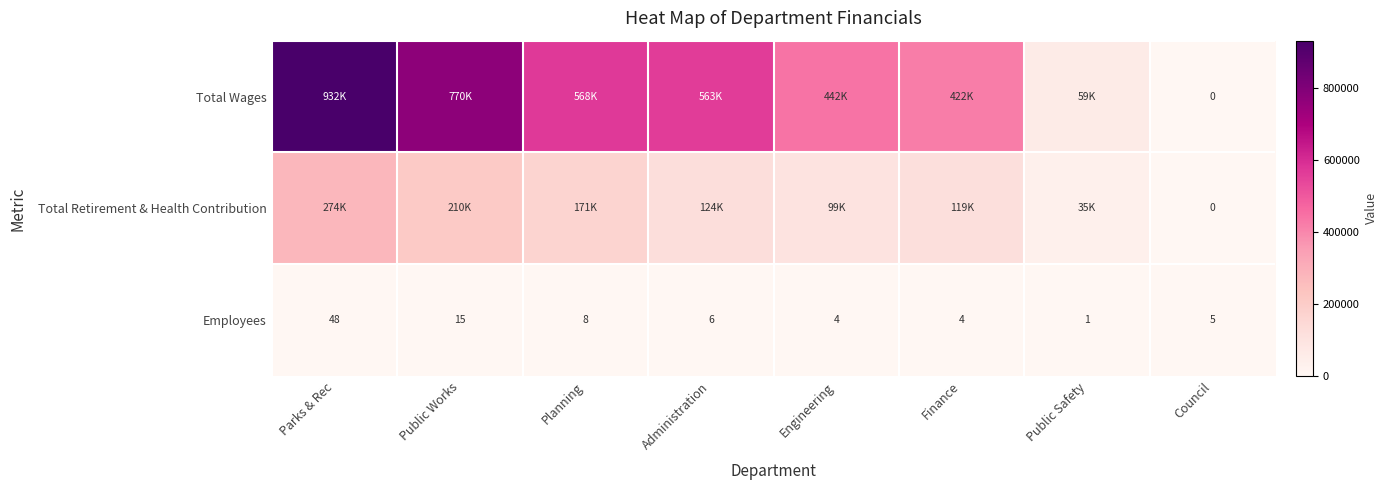

At which label does Employees first exceed 6?

Parks & Rec